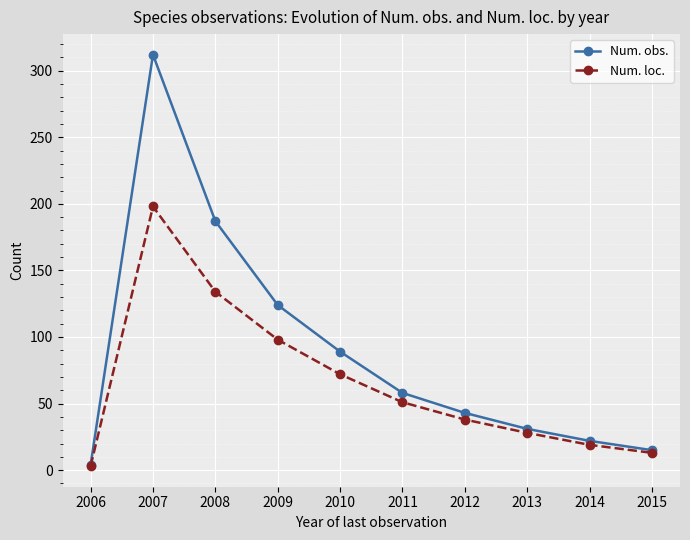

What is the difference between the highest and lowest values at 2009?

26